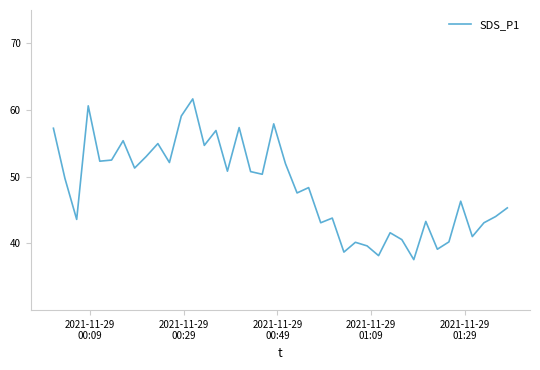

What is the smallest value displayed?

37.6